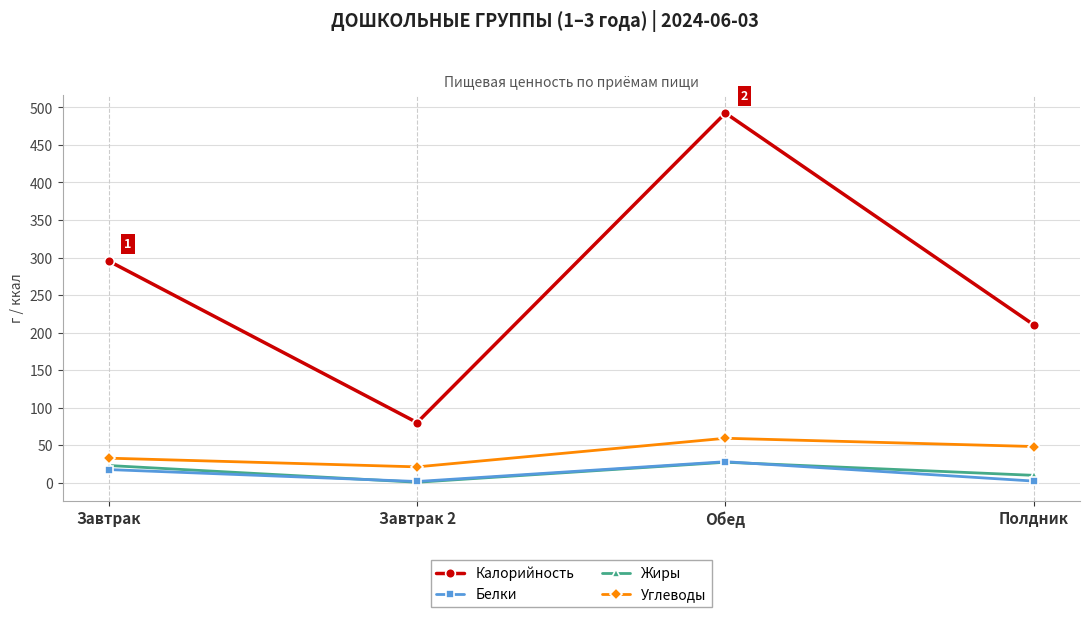

What is the average value of the Жиры series?

15.0